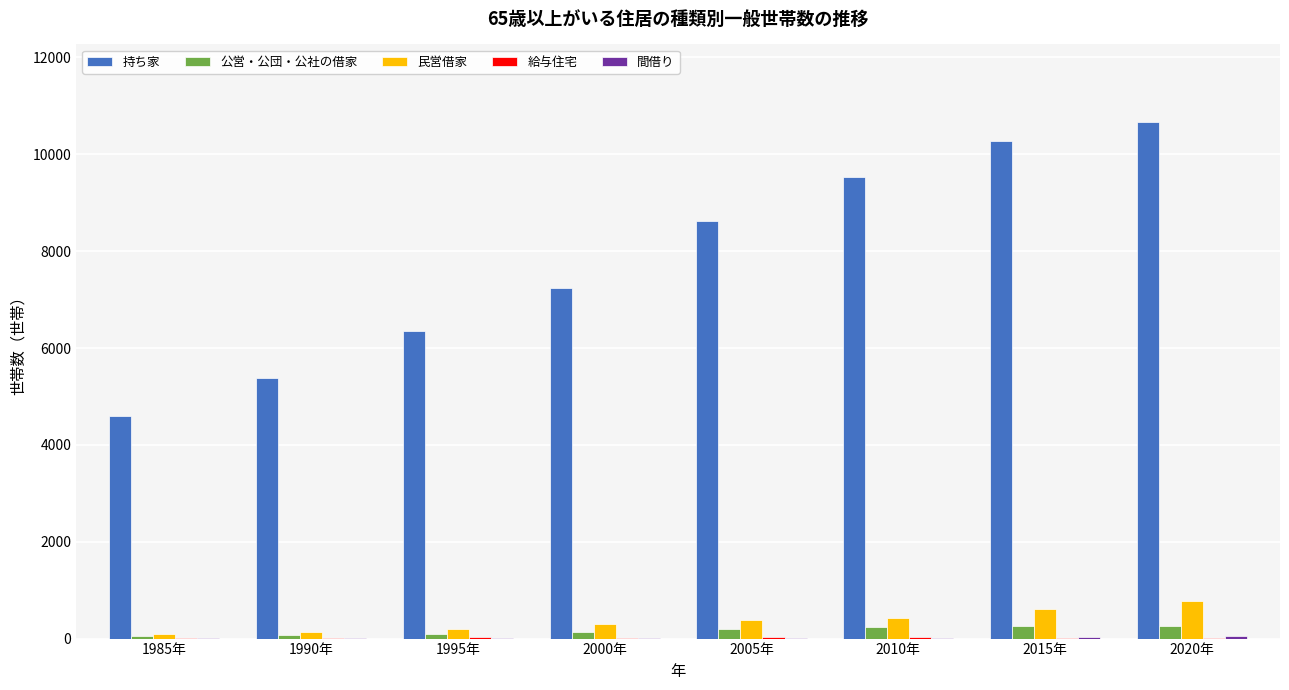

True or false: 民営借家 has a value of 309 at 2020年.

False